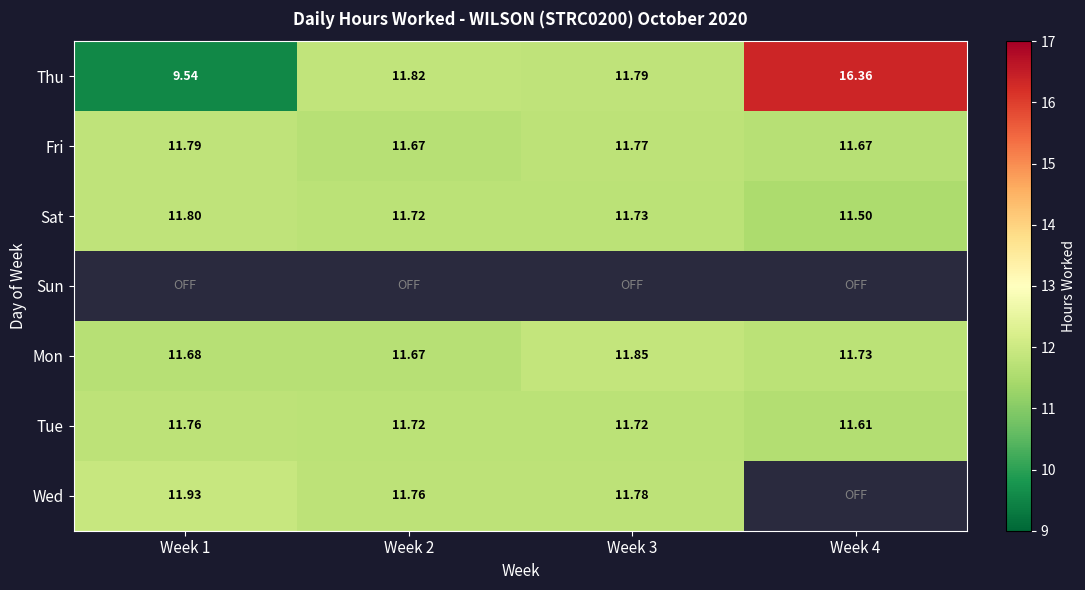

Count the number of categories in the chart.

4